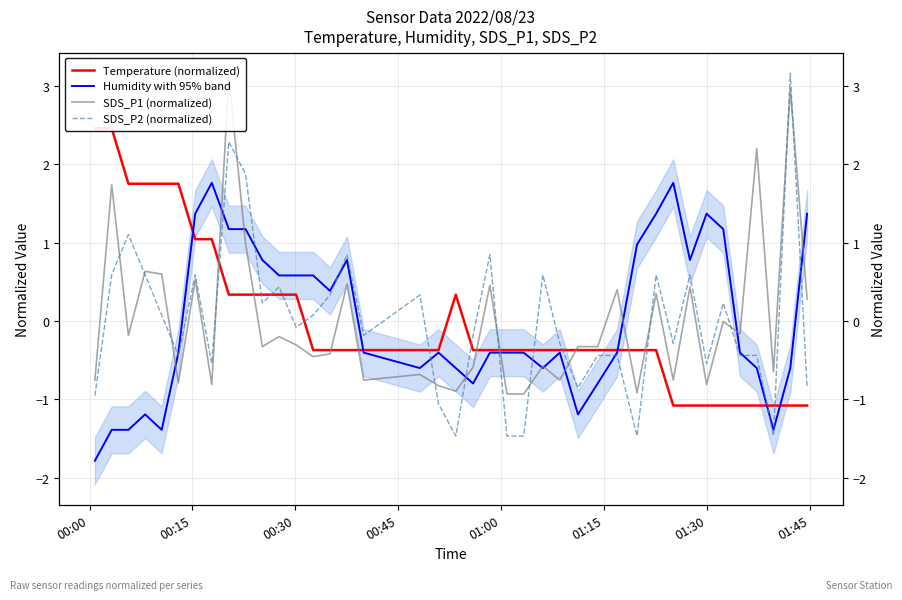

Does the chart display data point markers on the line(s)?

No